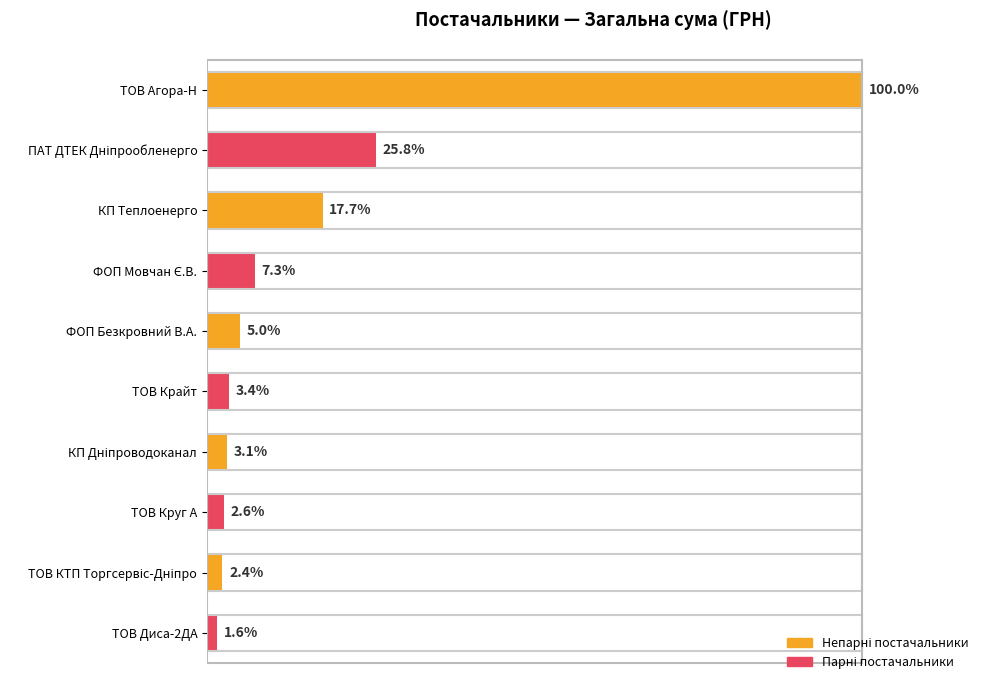

What is the difference between the second highest and minimum values?

21341.7